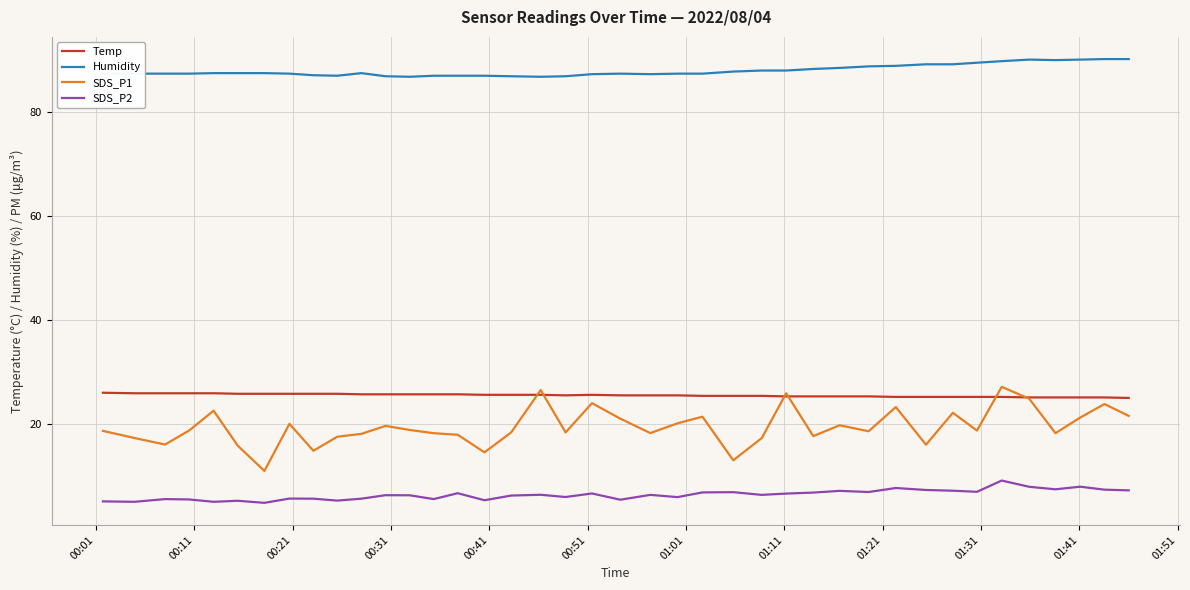

How many lines are shown in the chart?

4